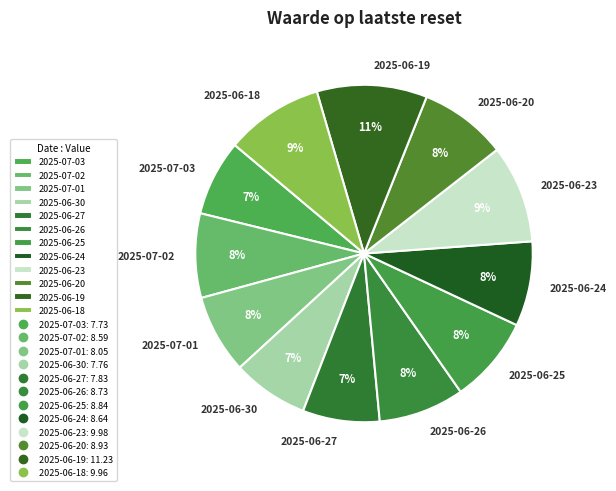

How many slices are in this pie chart?

12